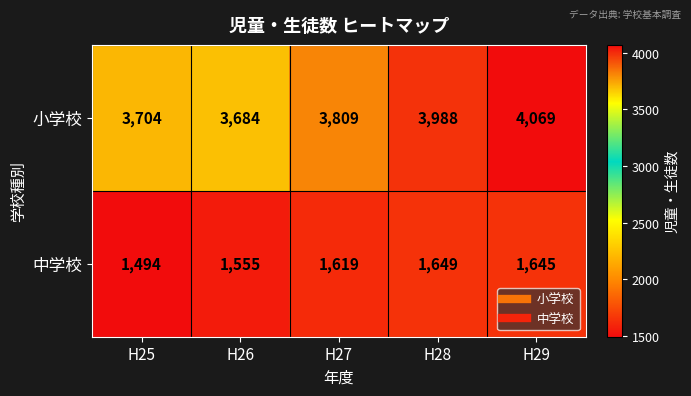

The 小学校 series shows 1836 at H28. True or false?

False